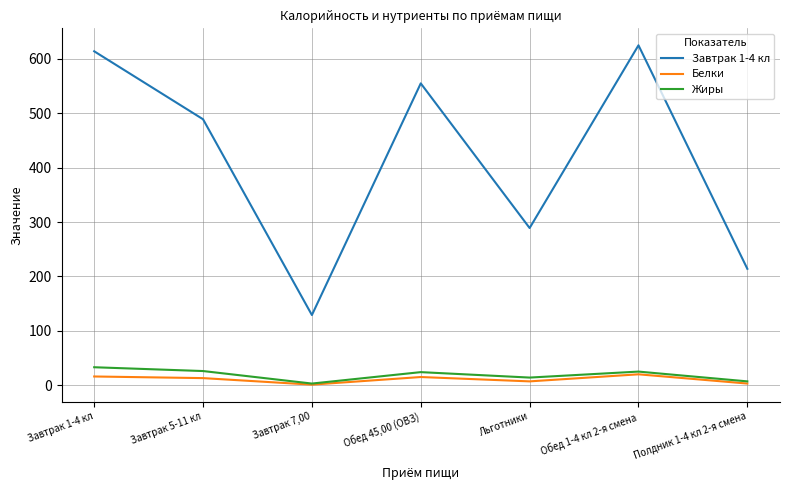

The Завтрак 1-4 кл series shows 476 at Льготники. True or false?

False